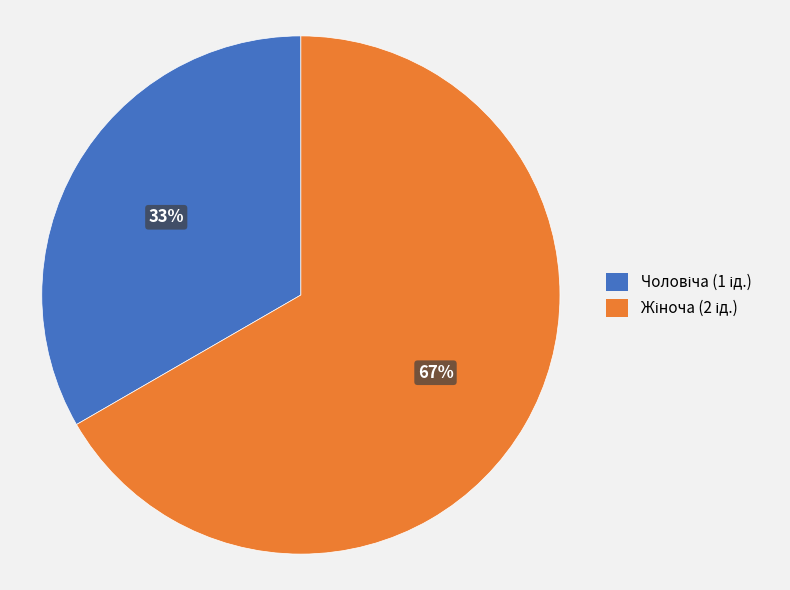

Is there any slice that represents more than half of the pie?

Yes